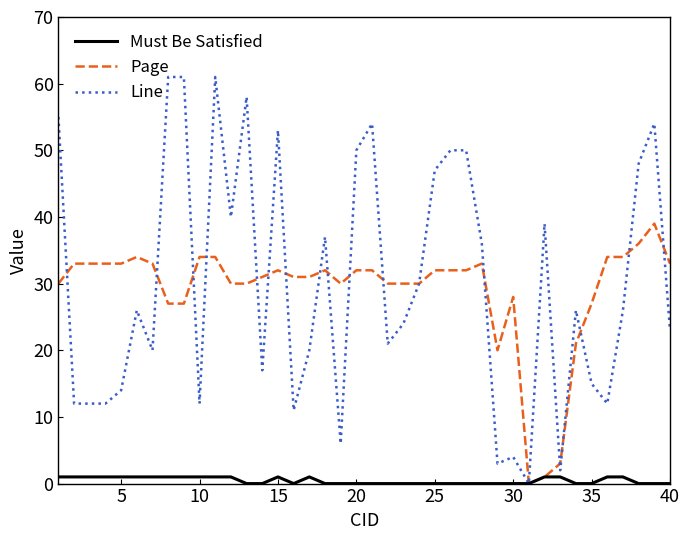

What is the sum of all Must Be Satisfied values?

18